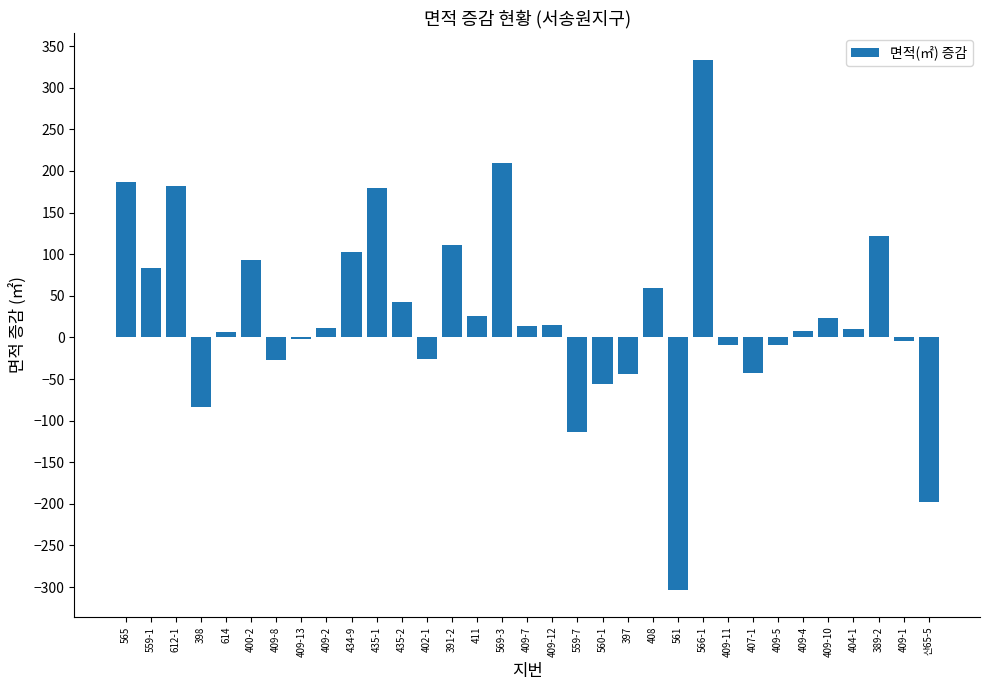

Which label corresponds to the smallest value in the chart?

561